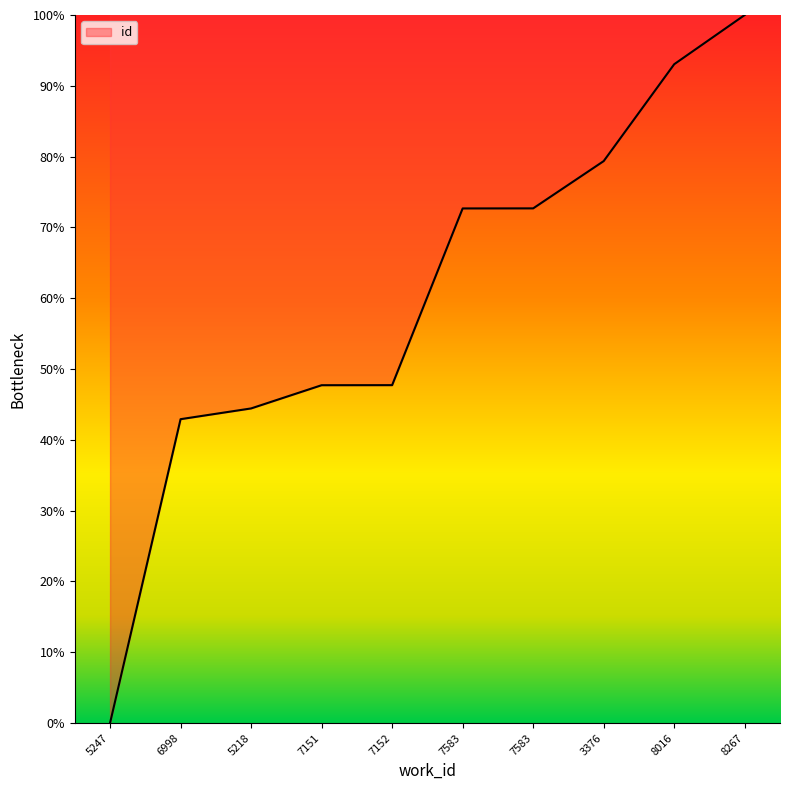

How many lines are shown in the chart?

1